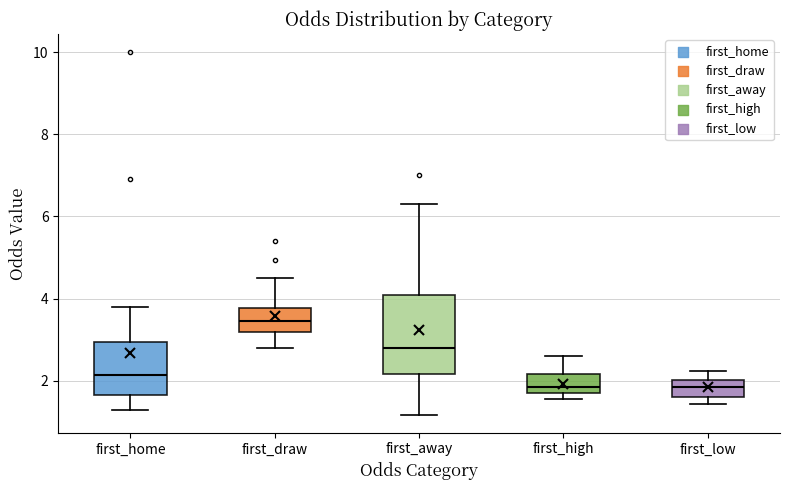

Where does the median line of the box for first_low sit on the y-axis? The values are not printed on the chart, so give them approximately, as read against the axis.

1.8